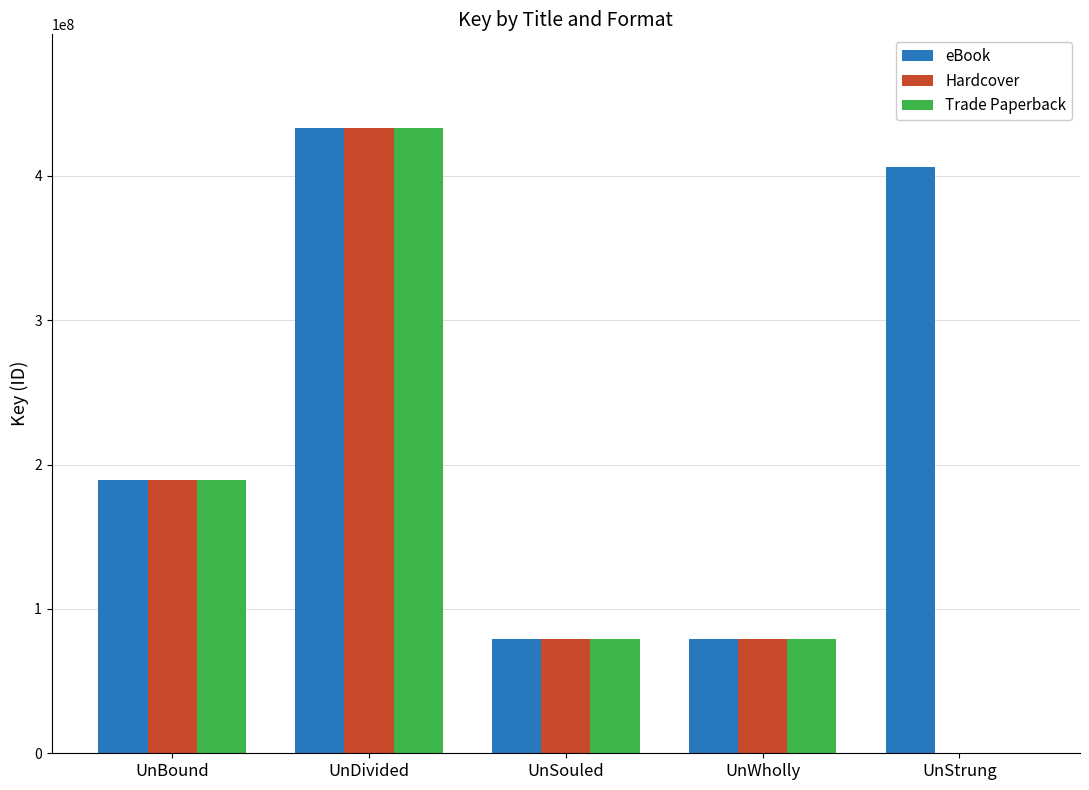

What is the sum of all Hardcover values?

781206330